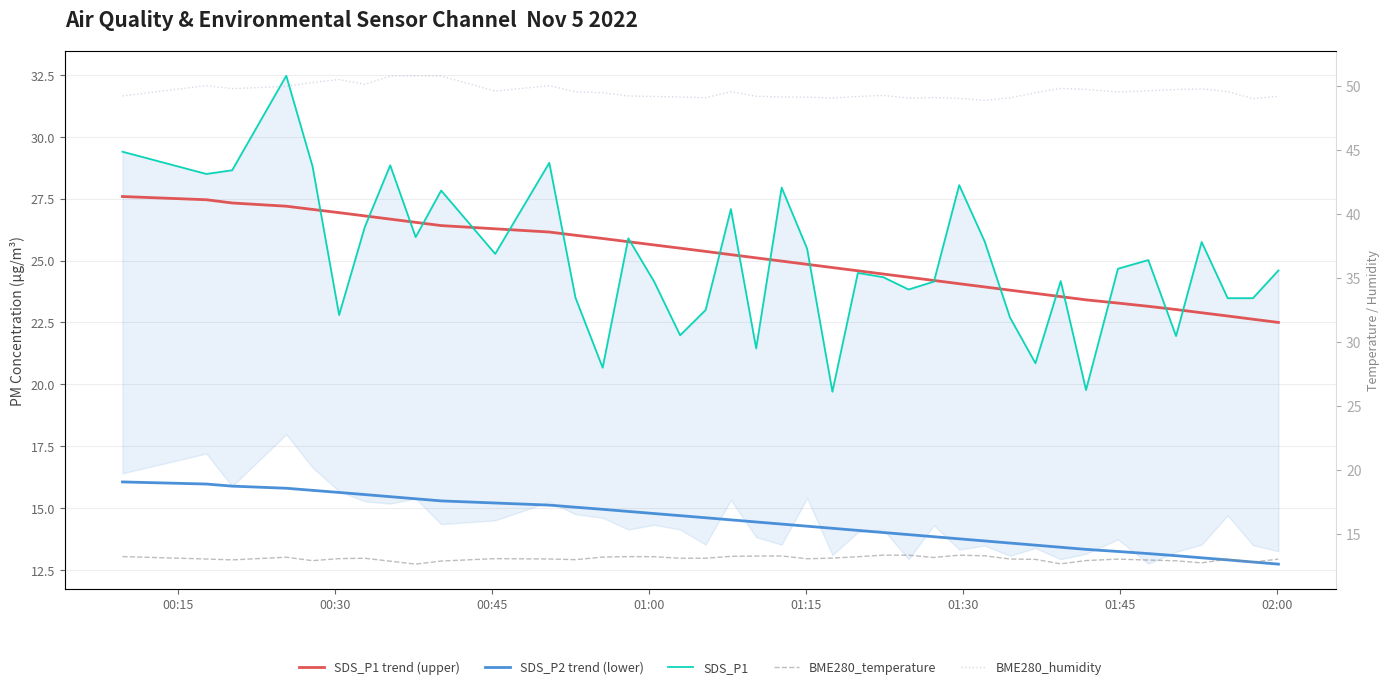

What are all the series names shown in the legend?

SDS_P1 trend (upper), SDS_P2 trend (lower), SDS_P1, BME280_temperature, BME280_humidity